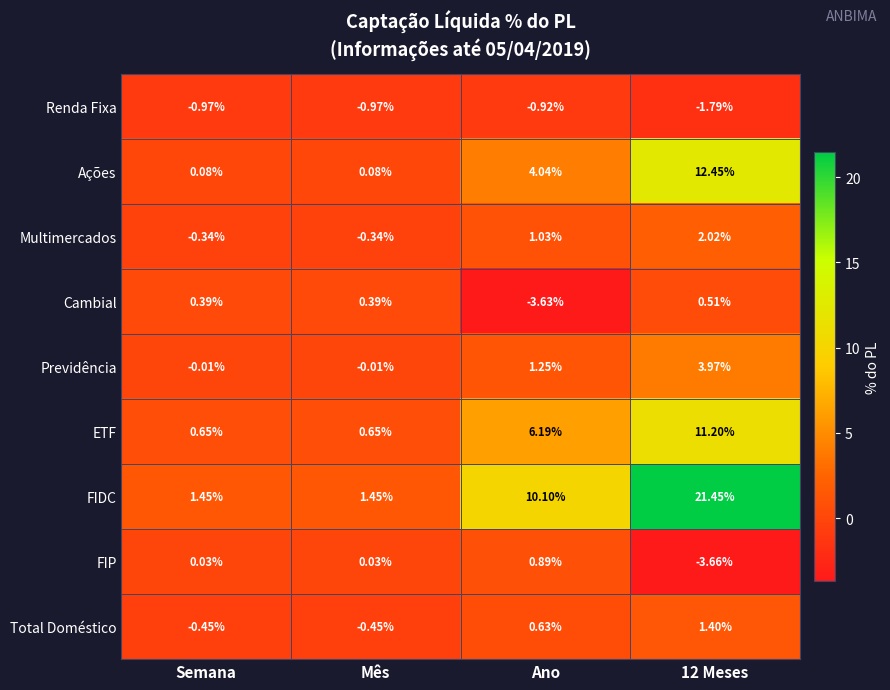

Which series changed the most between Ano and 12 Meses?

FIDC